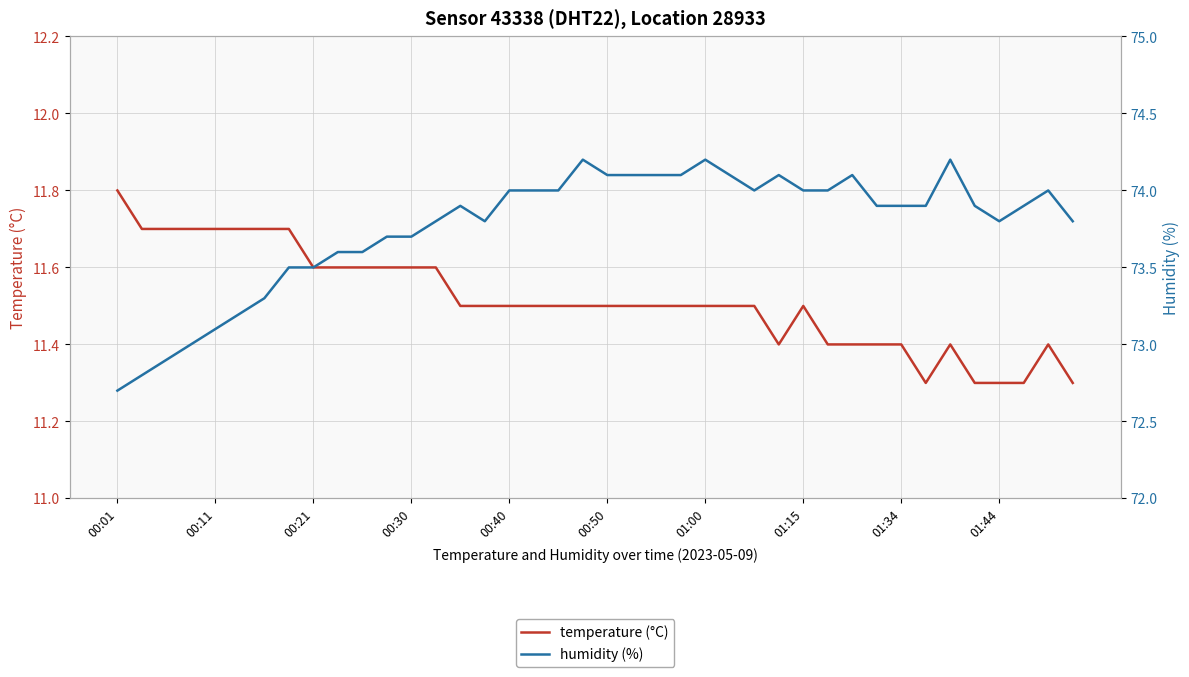

True or false: humidity (%) has more than 2 interior local peaks.

True